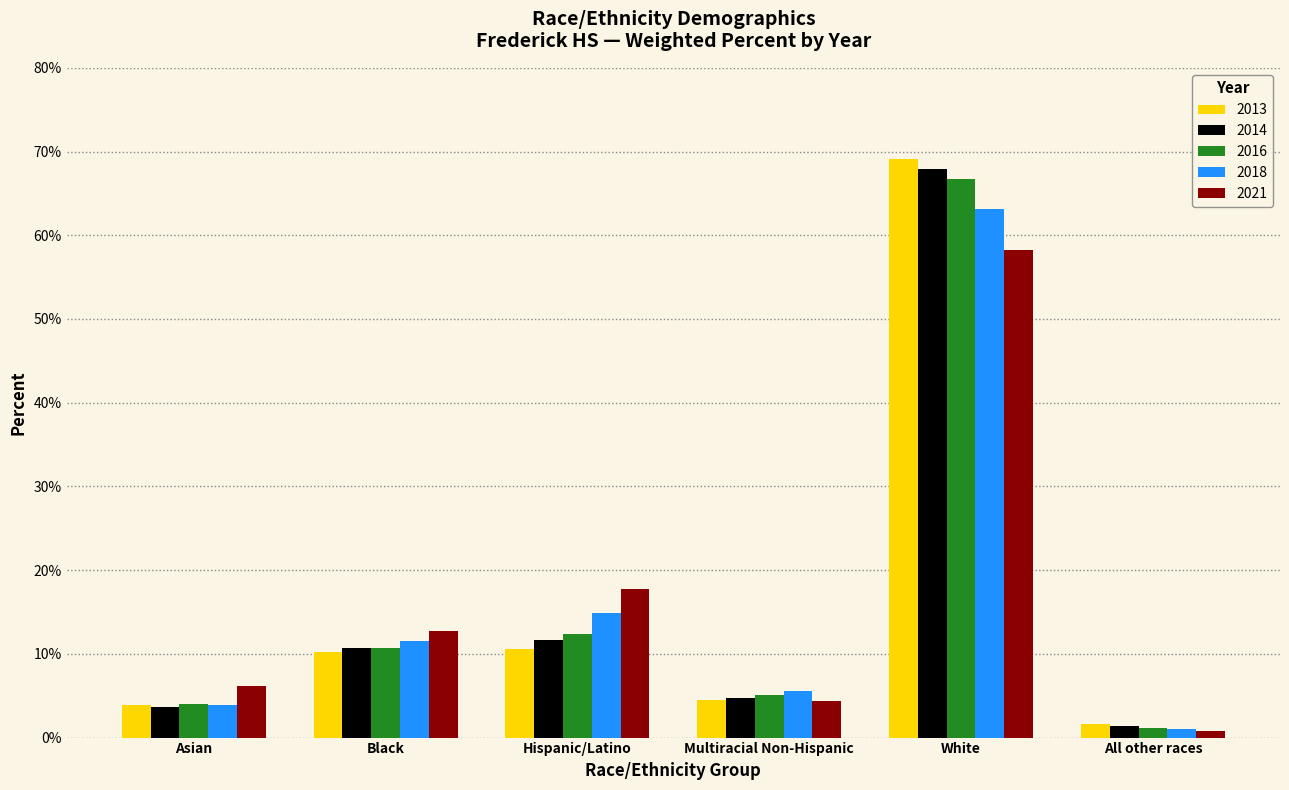

Reading left to right, what are all the values shown in this chart?

2013: Asian=0.0	Black=0.1	Hispanic/Latino=0.1	Multiracial Non-Hispanic=0.0	White=0.7	All other races=0.0
2014: Asian=0.0	Black=0.1	Hispanic/Latino=0.1	Multiracial Non-Hispanic=0.0	White=0.7	All other races=0.0
2016: Asian=0.0	Black=0.1	Hispanic/Latino=0.1	Multiracial Non-Hispanic=0.1	White=0.7	All other races=0.0
2018: Asian=0.0	Black=0.1	Hispanic/Latino=0.1	Multiracial Non-Hispanic=0.1	White=0.6	All other races=0.0
2021: Asian=0.1	Black=0.1	Hispanic/Latino=0.2	Multiracial Non-Hispanic=0.0	White=0.6	All other races=0.0